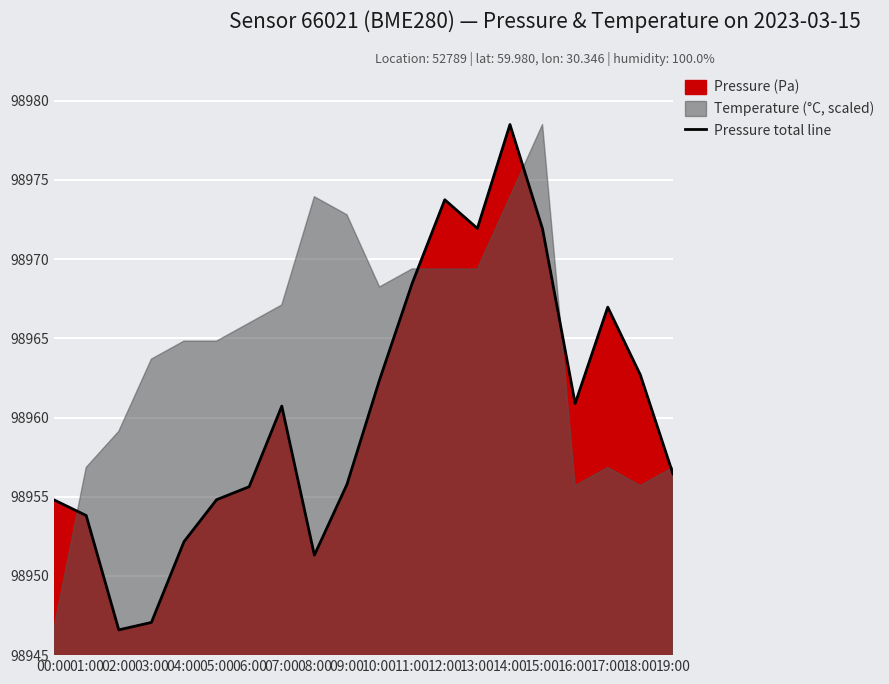

What is the change in value from 12:00 to 17:00?

-6.8